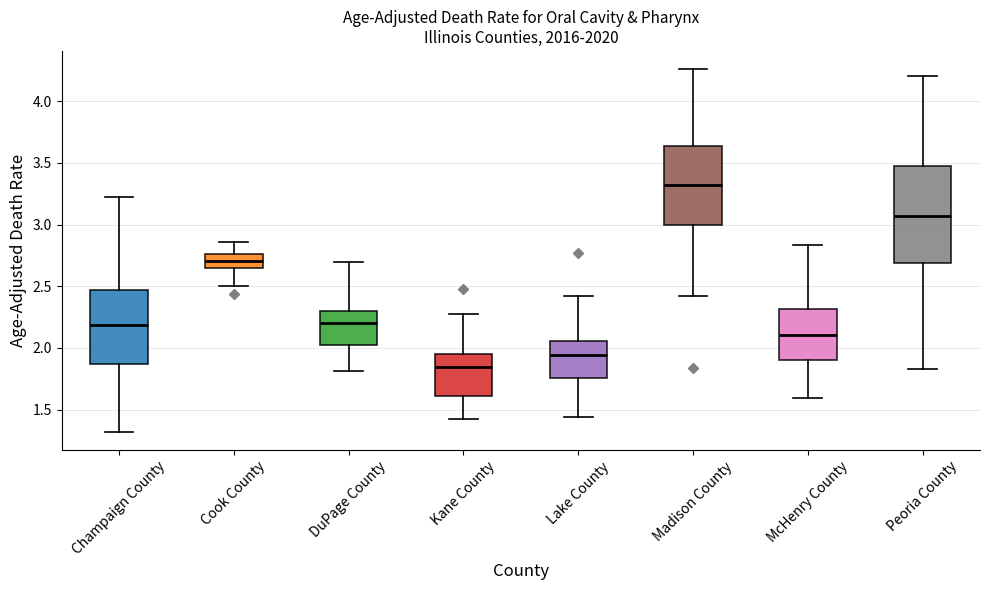

Reading left to right, transcribe this box plot: for each box, give where its median line is, the range the box spans, and where its two whiskers end, as read against the y-axis. The values are not printed on the chart, so give them approximately, as read against the axis.

Champaign County: median 2.20, box 1.85 to 2.45, whiskers 1.30 to 3.25
Cook County: median 2.70, box 2.65 to 2.75, whiskers 2.50 to 2.85
DuPage County: median 2.20, box 2.00 to 2.30, whiskers 1.80 to 2.70
Kane County: median 1.85, box 1.60 to 1.95, whiskers 1.40 to 2.25
Lake County: median 1.95, box 1.75 to 2.05, whiskers 1.45 to 2.40
Madison County: median 3.30, box 3.00 to 3.65, whiskers 2.40 to 4.25
McHenry County: median 2.10, box 1.90 to 2.30, whiskers 1.60 to 2.85
Peoria County: median 3.05, box 2.70 to 3.50, whiskers 1.85 to 4.20